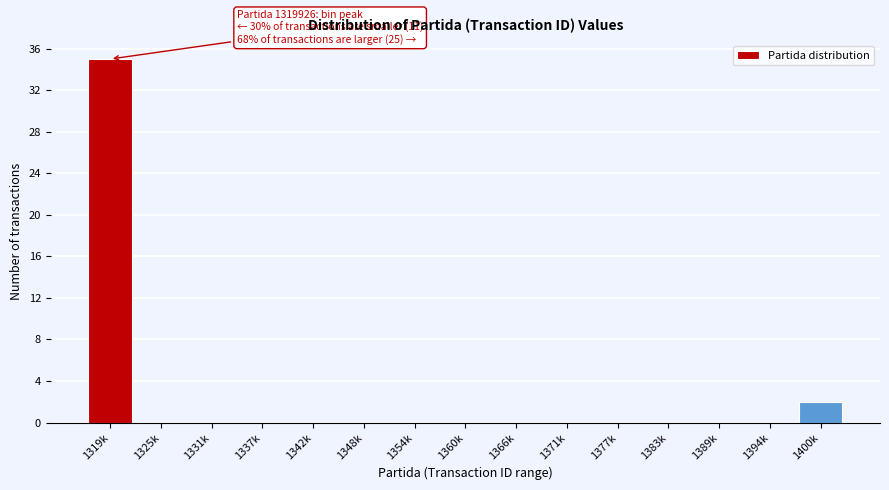

Reading left to right, list all the values displayed in this chart.

1319k=35	1325k=0	1331k=0	1337k=0	1342k=0	1348k=0	1354k=0	1360k=0	1366k=0	1371k=0	1377k=0	1383k=0	1389k=0	1394k=0	1400k=2